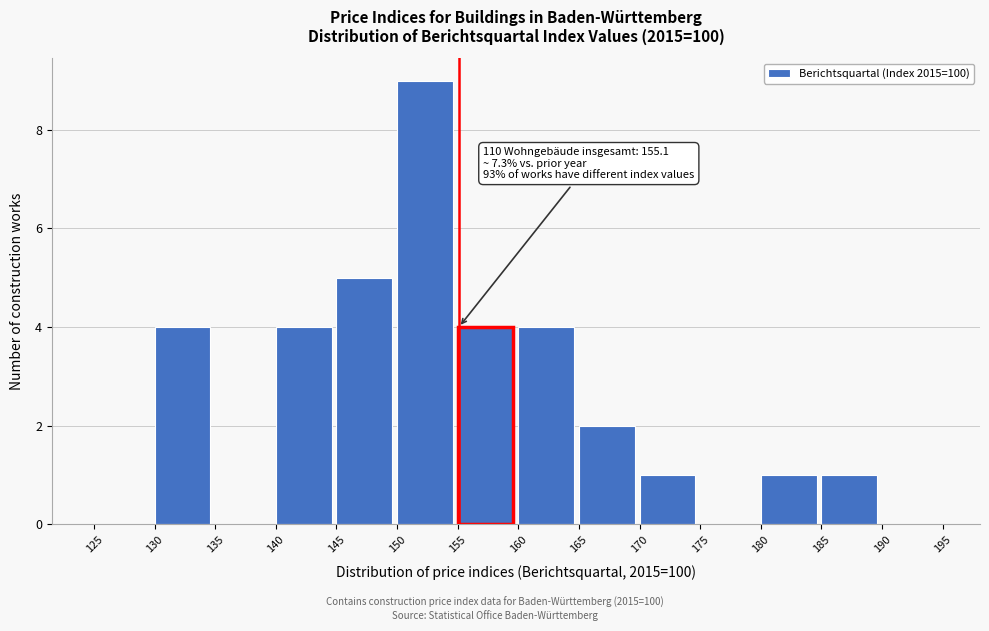

Over which range of the x-axis is the bar tallest?

150 to 155